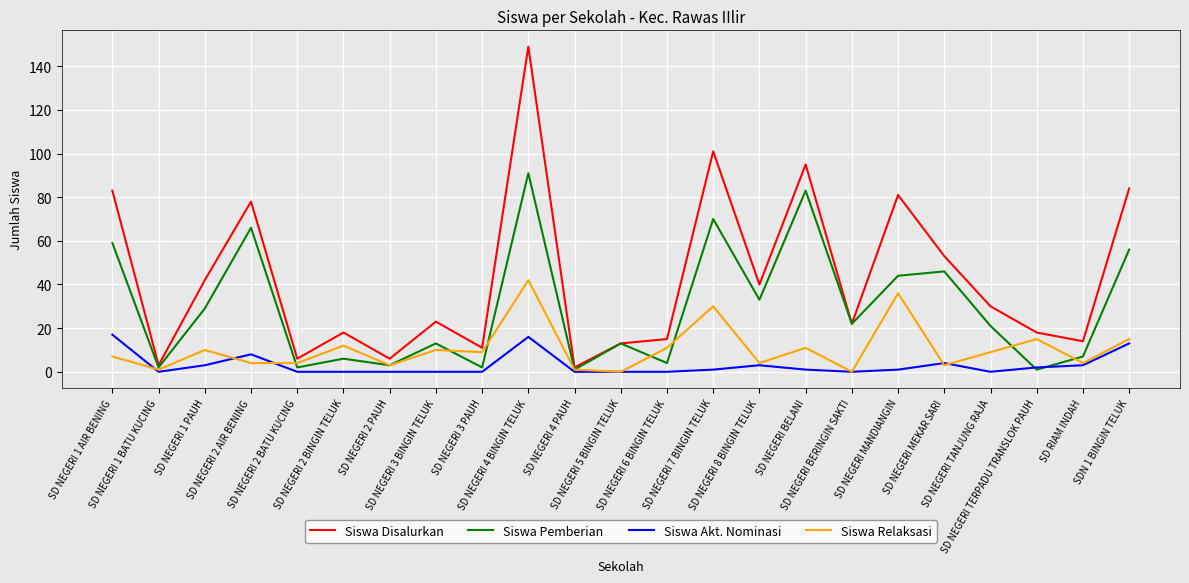

At which label does Siswa Disalurkan reach its peak?

SD NEGERI 4 BINGIN TELUK